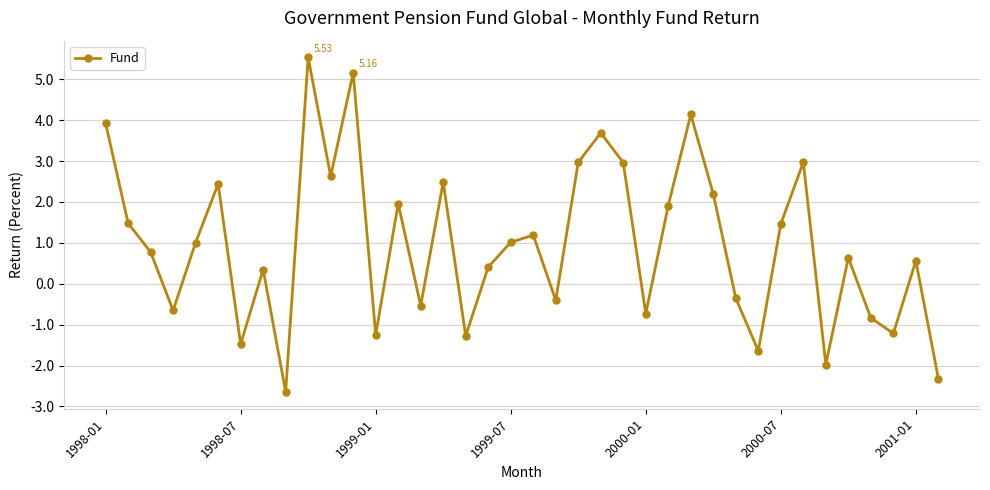

True or false: there are more than 0 points higher than both neighbors.

True